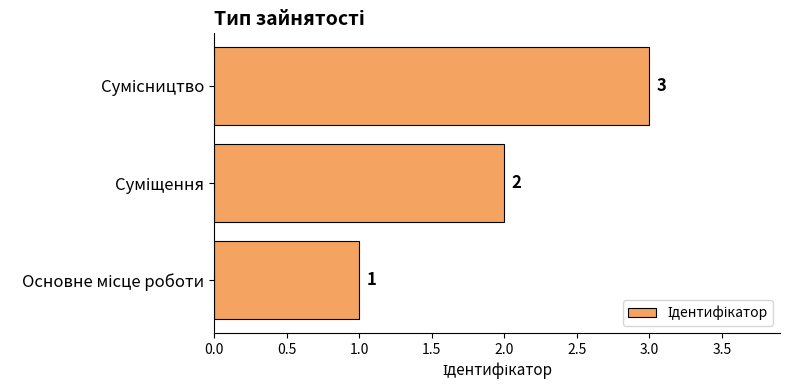

What is the maximum value shown in the chart?

3